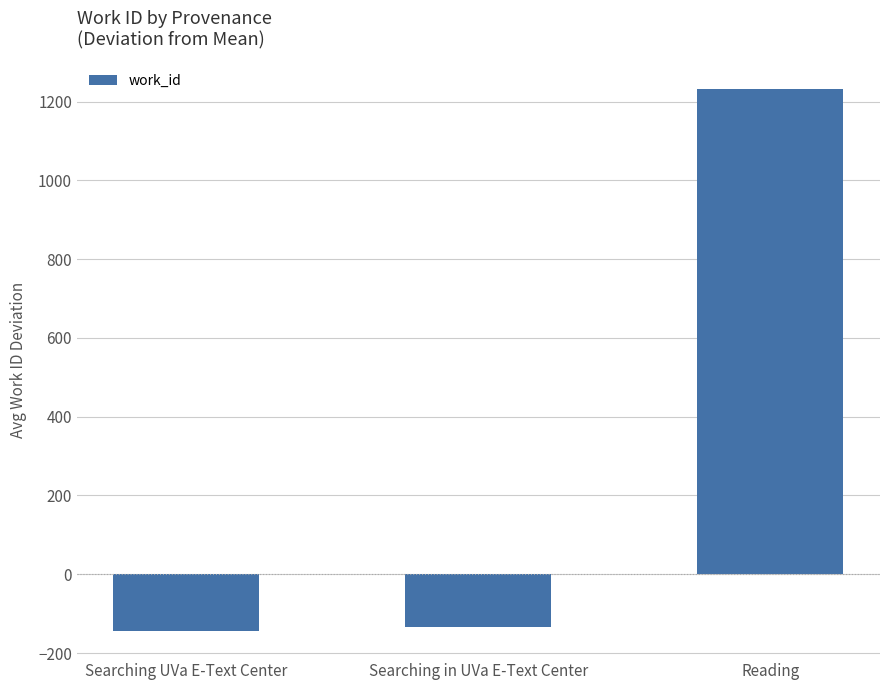

Are the bars grouped side by side (vs. stacked)?

No